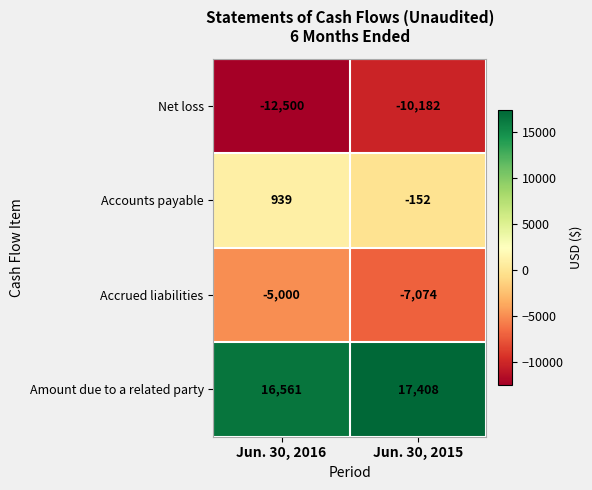

Which series changed the most between Jun. 30, 2016 and Jun. 30, 2015?

Net loss